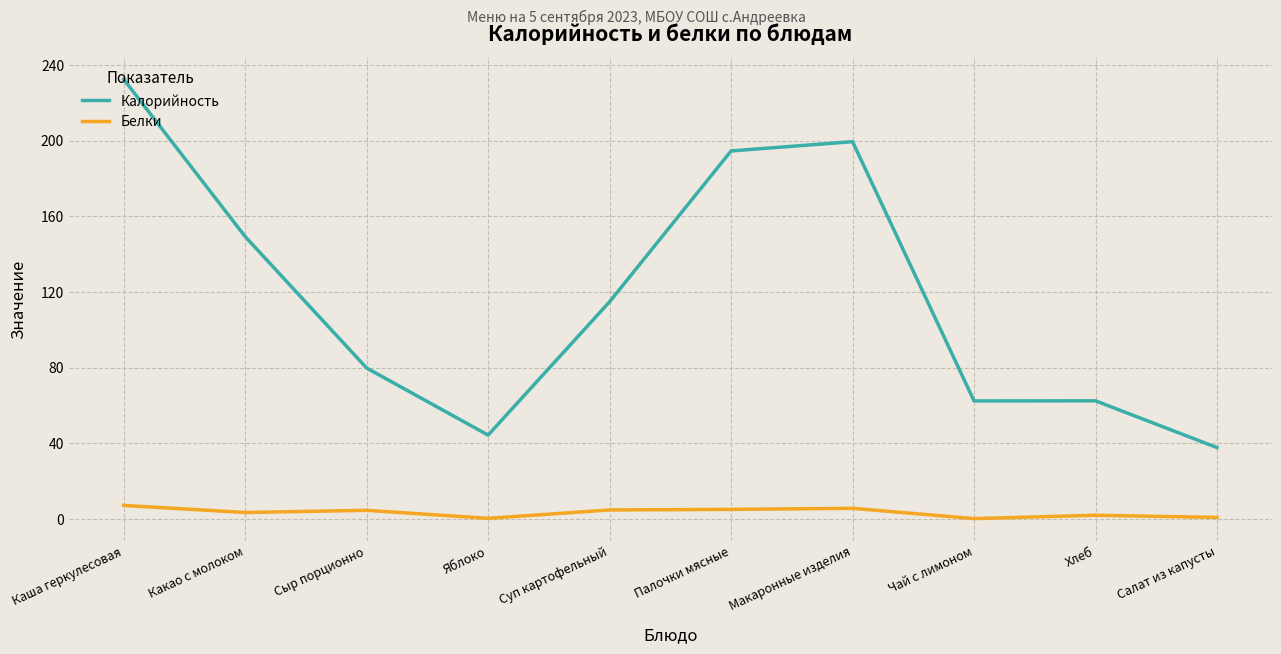

What are all the series names shown in the legend?

Калорийность, Белки